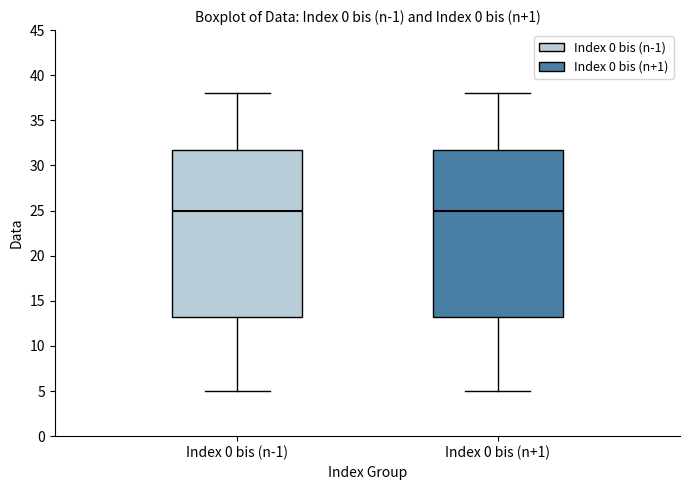

Reading left to right, read every box against the y-axis: the position of its median line, the range the box covers, and the ends of its whiskers. The values are not printed on the chart, so give them approximately, as read against the axis.

Index 0 bis (n-1): median 25.0, box 13.5 to 32.0, whiskers 5.0 to 38.0
Index 0 bis (n+1): median 25.0, box 13.5 to 32.0, whiskers 5.0 to 38.0